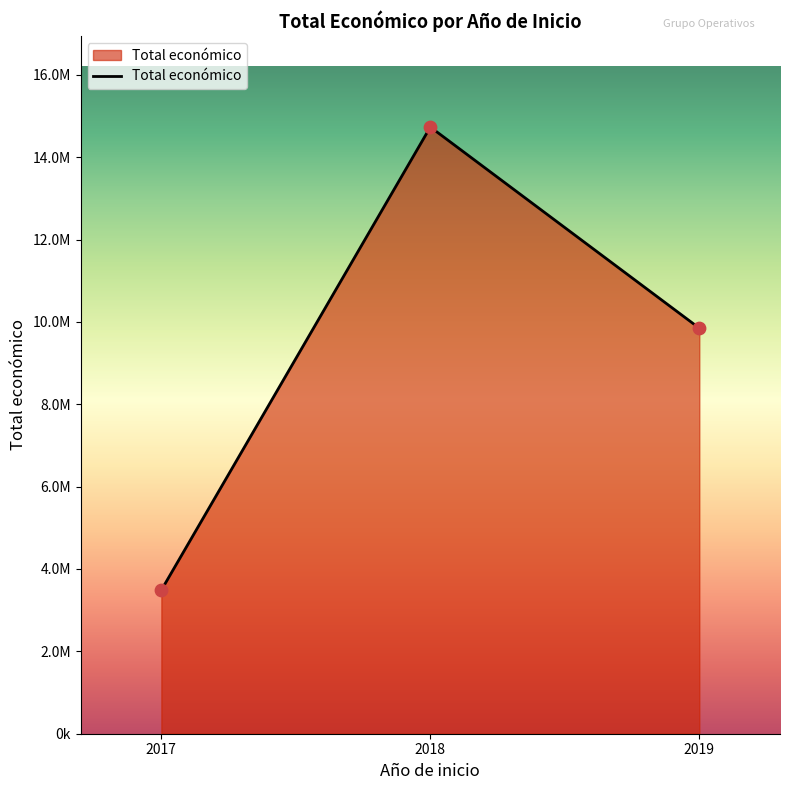

Does the chart have visible grid lines?

No